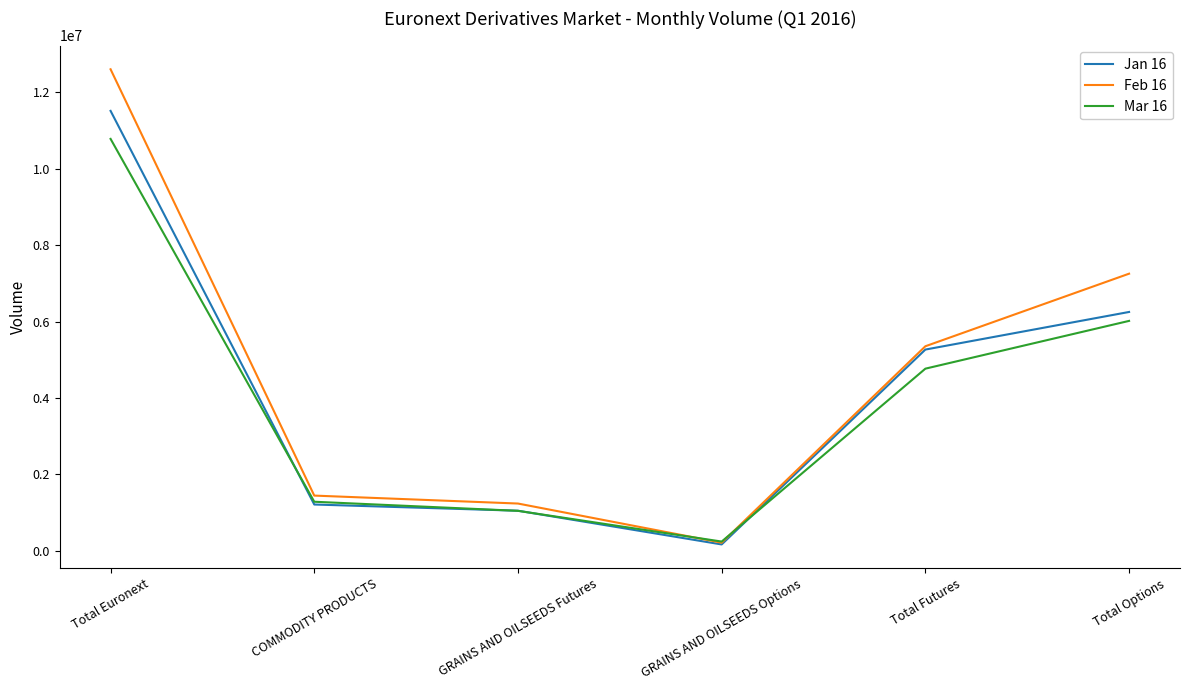

List the labels in order of Feb 16 value, smallest first.

GRAINS AND OILSEEDS Options, GRAINS AND OILSEEDS Futures, COMMODITY PRODUCTS, Total Futures, Total Options, Total Euronext